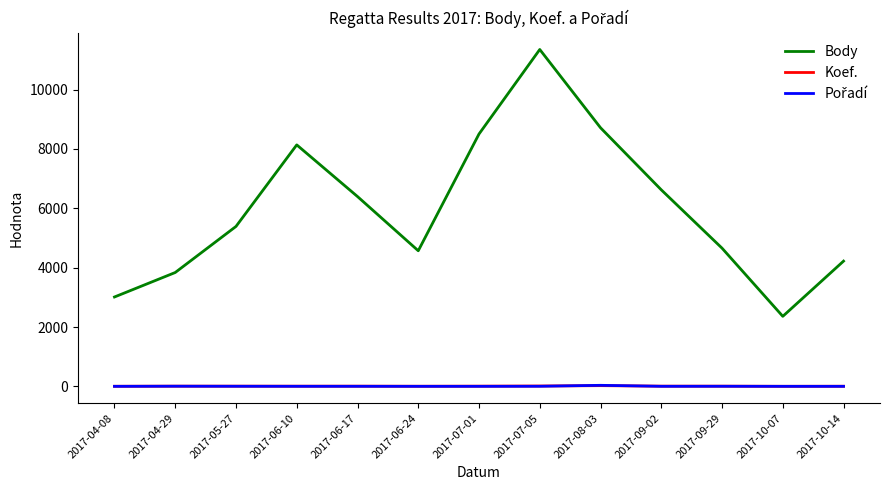

How many lines are shown in the chart?

3